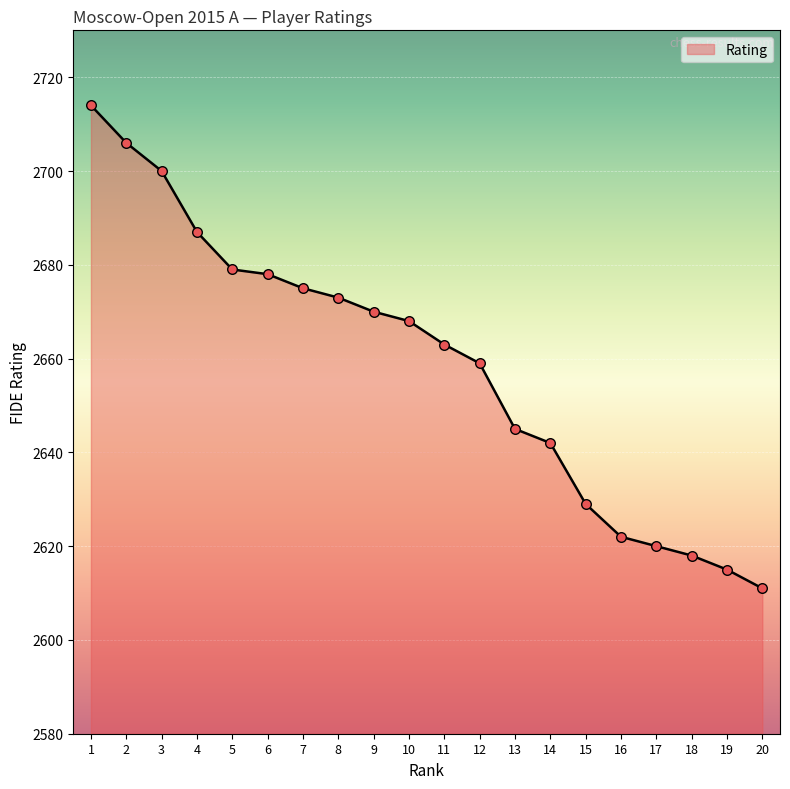

Between 15 and 6, which is larger?

6